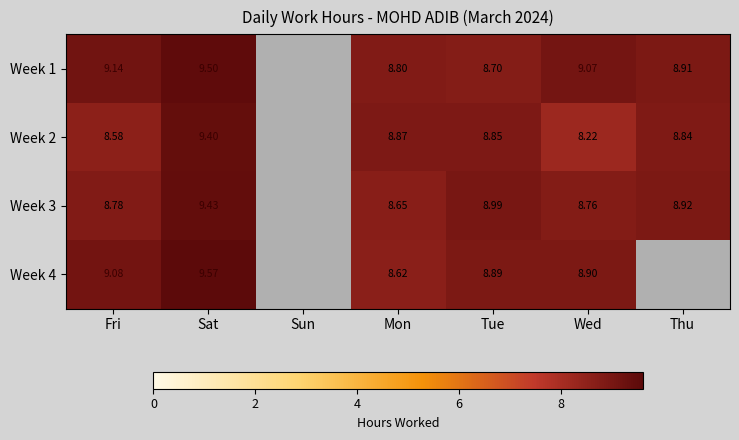

Which has a higher value, Thu or Mon?

Thu